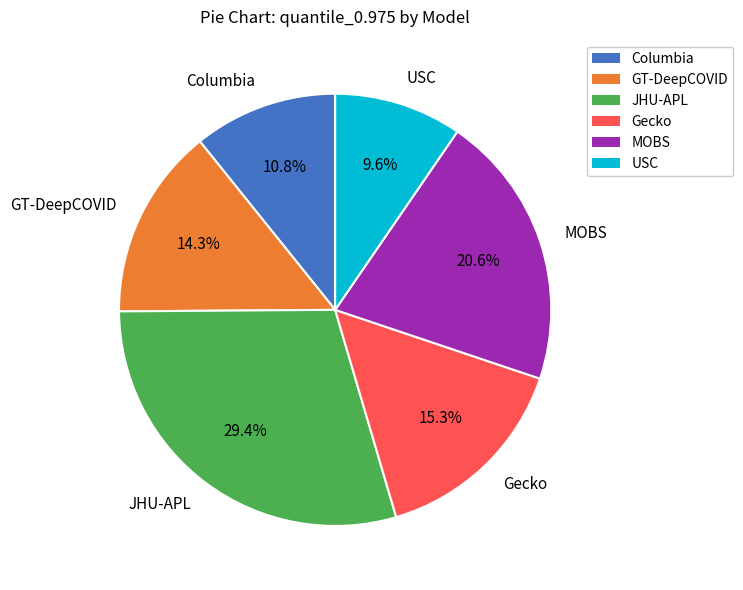

What percentage do GT-DeepCOVID and USC together represent?

23.9%